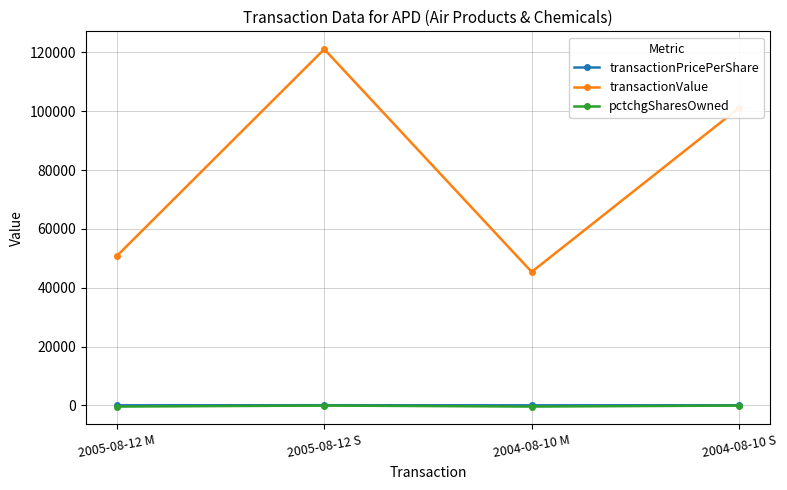

What is the average value of the pctchgSharesOwned series?

-228.5